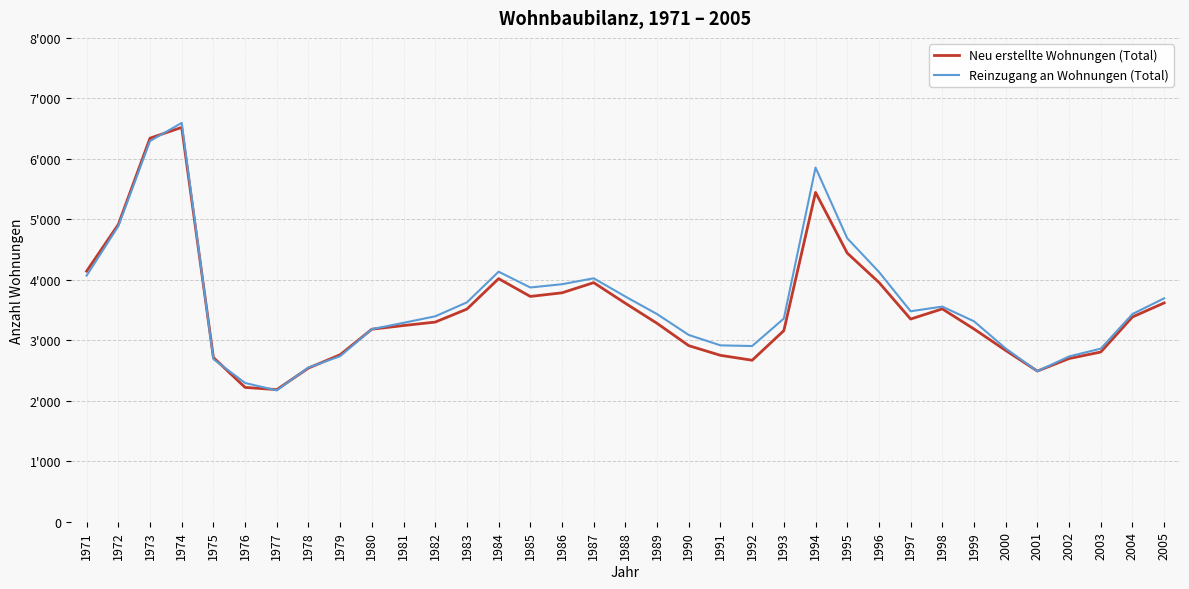

The value of Neu erstellte Wohnungen (Total) at 1993 is 3160. True or false?

True